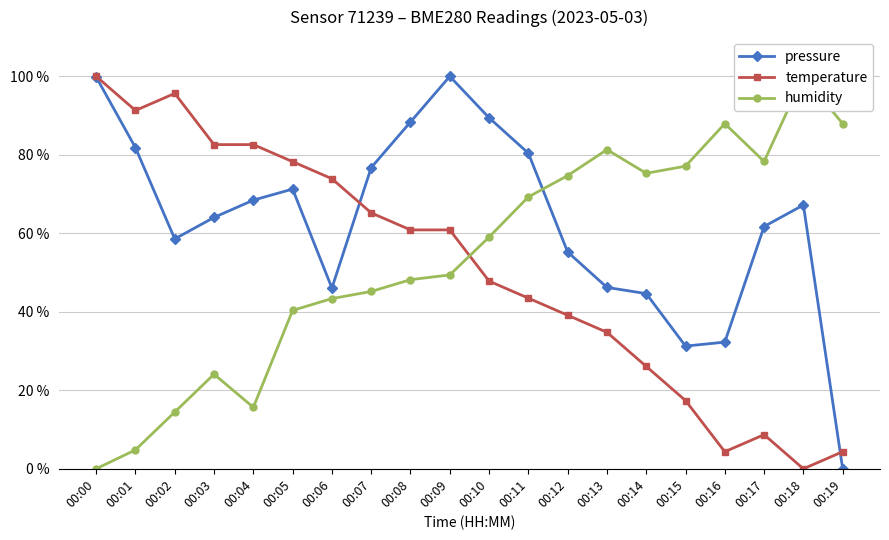

How many lines are shown in the chart?

3